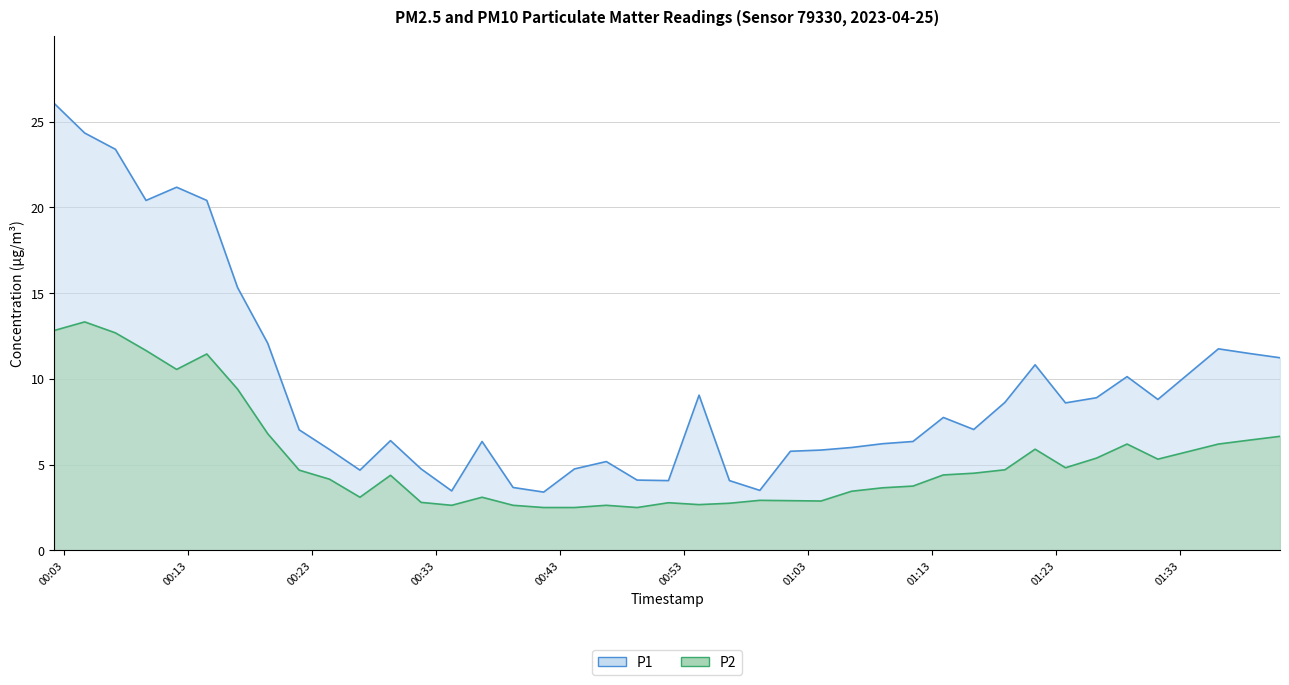

Which has a higher value, 2023-04-25T00:31:46 or 2023-04-25T00:04:38?

2023-04-25T00:04:38